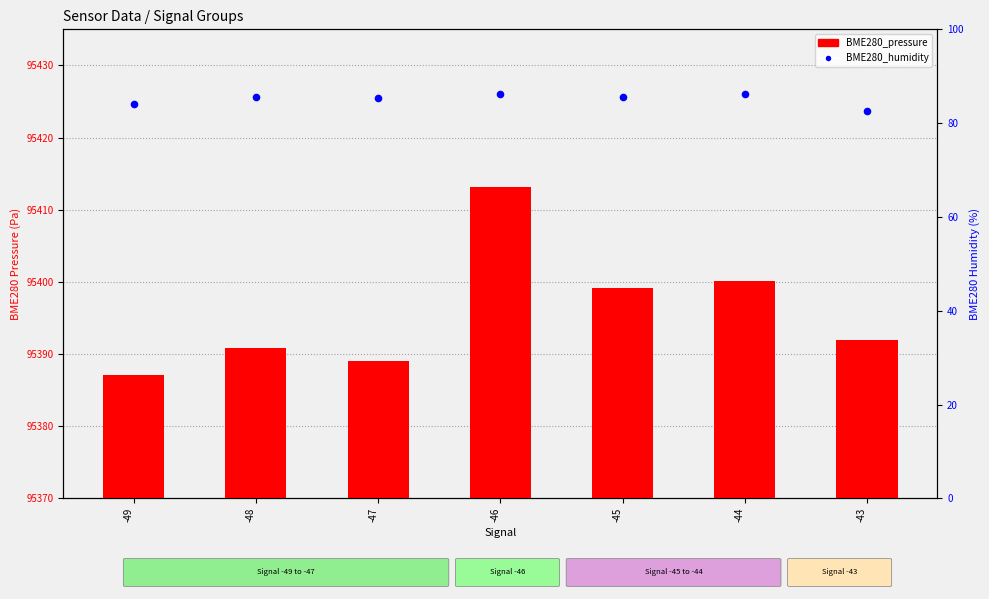

What is the total value across all series at -44?

95486.3